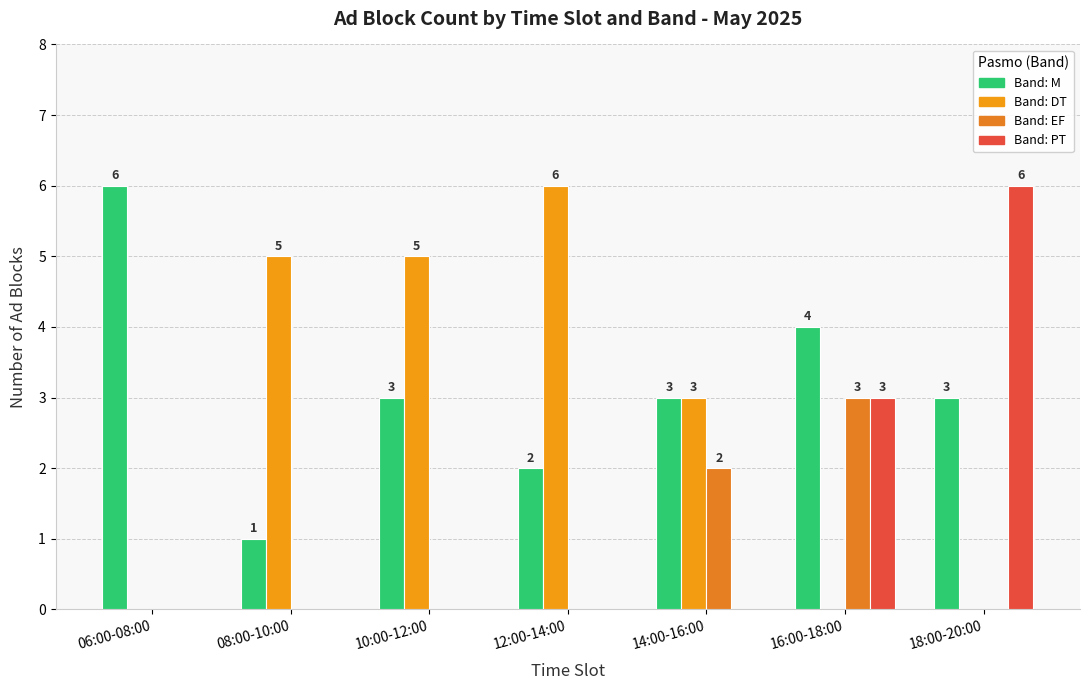

Reading left to right, list all the values displayed in this chart.

M: 06:00-08:00=6	08:00-10:00=1	10:00-12:00=3	12:00-14:00=2	14:00-16:00=3	16:00-18:00=4	18:00-20:00=3
DT: 06:00-08:00=0	08:00-10:00=5	10:00-12:00=5	12:00-14:00=6	14:00-16:00=3	16:00-18:00=0	18:00-20:00=0
EF: 06:00-08:00=0	08:00-10:00=0	10:00-12:00=0	12:00-14:00=0	14:00-16:00=2	16:00-18:00=3	18:00-20:00=0
PT: 06:00-08:00=0	08:00-10:00=0	10:00-12:00=0	12:00-14:00=0	14:00-16:00=0	16:00-18:00=3	18:00-20:00=6